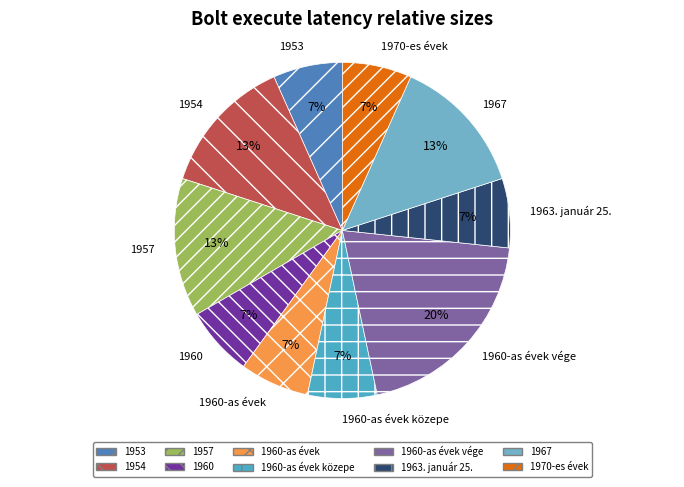

What is the ratio of the value at 1960 to the value at 1963. január 25.?

1.0